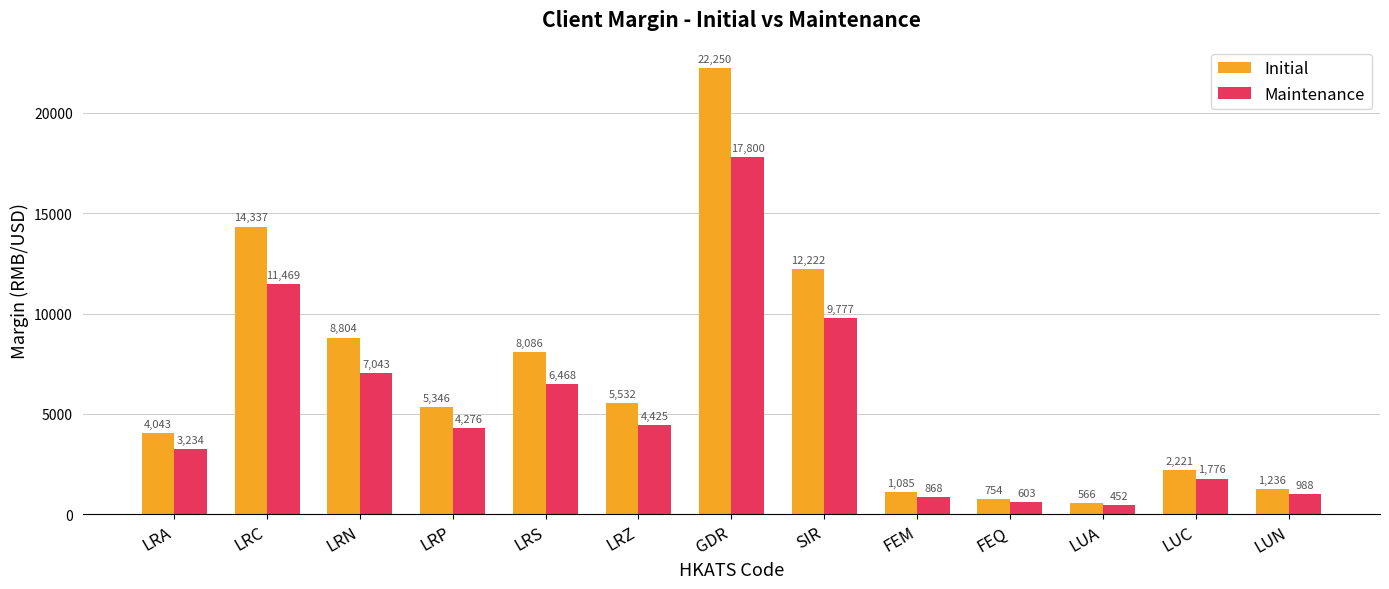

Reading left to right, transcribe all the data shown in this chart.

Initial: 4043	14337	8804	5346	8086	5532	22250	12222	1085	754	566	2221	1236
Maintenance: 3234	11469	7043	4276	6468	4425	17800	9777	868	603	452	1776	988